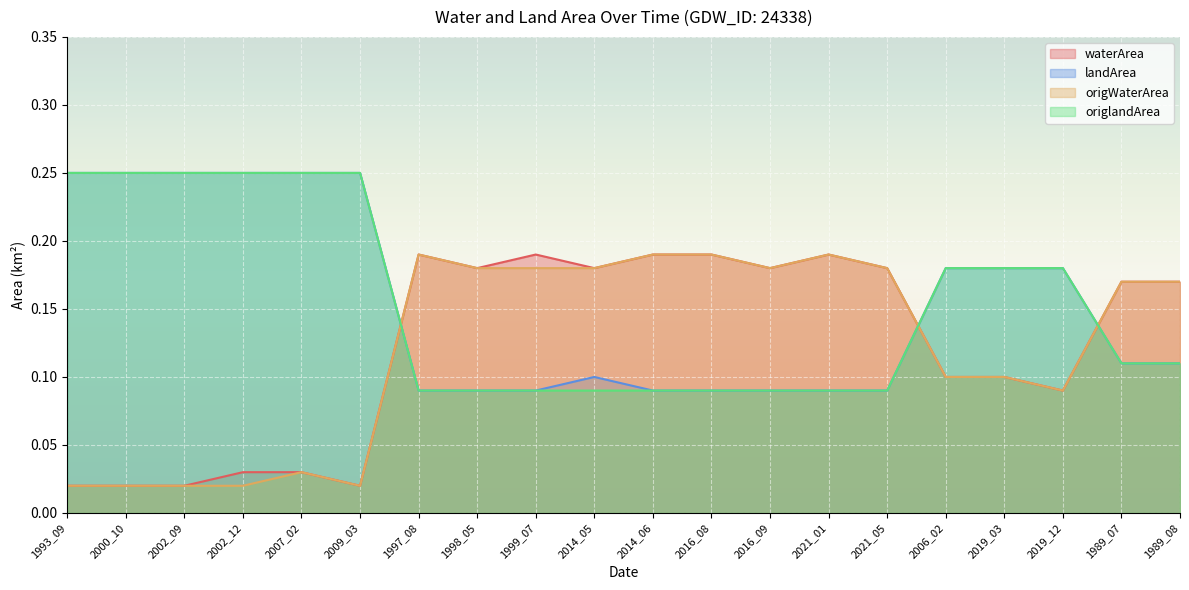

Reading left to right, list all the values displayed in this chart.

waterArea: 1993_09=0.0	2000_10=0.0	2002_09=0.0	2002_12=0.0	2007_02=0.0	2009_03=0.0	1997_08=0.2	1998_05=0.2	1999_07=0.2	2014_05=0.2	2014_06=0.2	2016_08=0.2	2016_09=0.2	2021_01=0.2	2021_05=0.2	2006_02=0.1	2019_03=0.1	2019_12=0.1	1989_07=0.2	1989_08=0.2
landArea: 1993_09=0.2	2000_10=0.2	2002_09=0.2	2002_12=0.2	2007_02=0.2	2009_03=0.2	1997_08=0.1	1998_05=0.1	1999_07=0.1	2014_05=0.1	2014_06=0.1	2016_08=0.1	2016_09=0.1	2021_01=0.1	2021_05=0.1	2006_02=0.2	2019_03=0.2	2019_12=0.2	1989_07=0.1	1989_08=0.1
origWaterArea: 1993_09=0.0	2000_10=0.0	2002_09=0.0	2002_12=0.0	2007_02=0.0	2009_03=0.0	1997_08=0.2	1998_05=0.2	1999_07=0.2	2014_05=0.2	2014_06=0.2	2016_08=0.2	2016_09=0.2	2021_01=0.2	2021_05=0.2	2006_02=0.1	2019_03=0.1	2019_12=0.1	1989_07=0.2	1989_08=0.2
origlandArea: 1993_09=0.2	2000_10=0.2	2002_09=0.2	2002_12=0.2	2007_02=0.2	2009_03=0.2	1997_08=0.1	1998_05=0.1	1999_07=0.1	2014_05=0.1	2014_06=0.1	2016_08=0.1	2016_09=0.1	2021_01=0.1	2021_05=0.1	2006_02=0.2	2019_03=0.2	2019_12=0.2	1989_07=0.1	1989_08=0.1